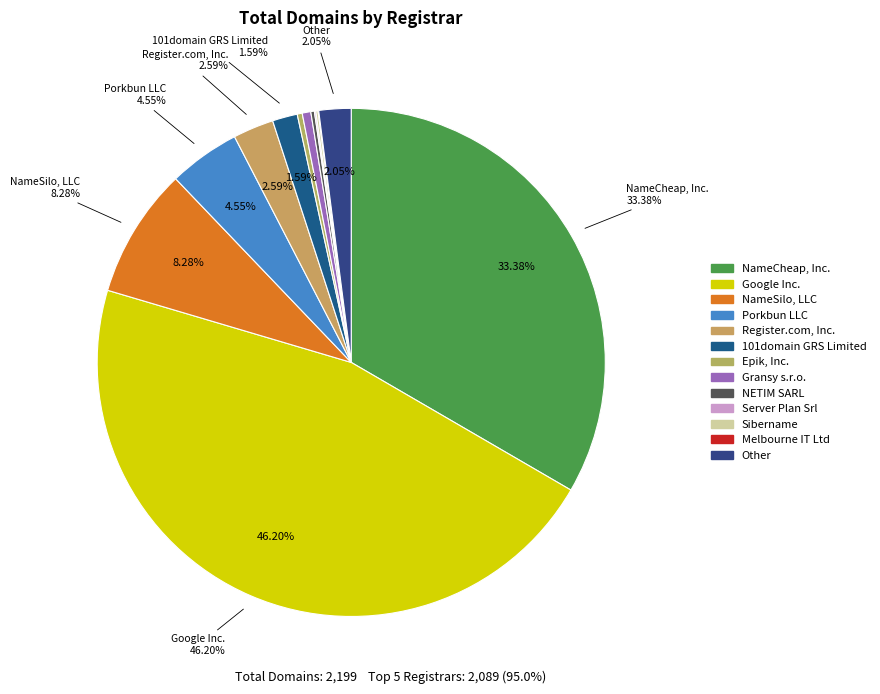

How many slices are in this pie chart?

13